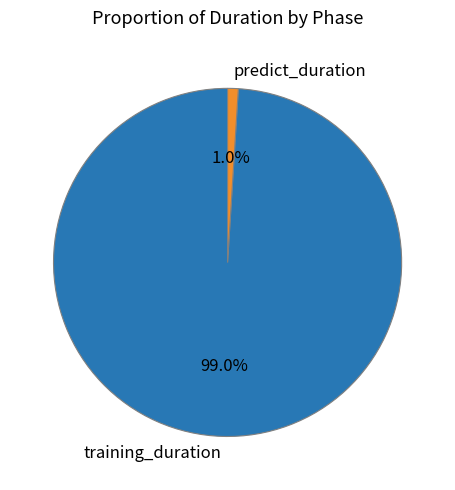

True or false: predict_duration accounts for 9% of the total.

False